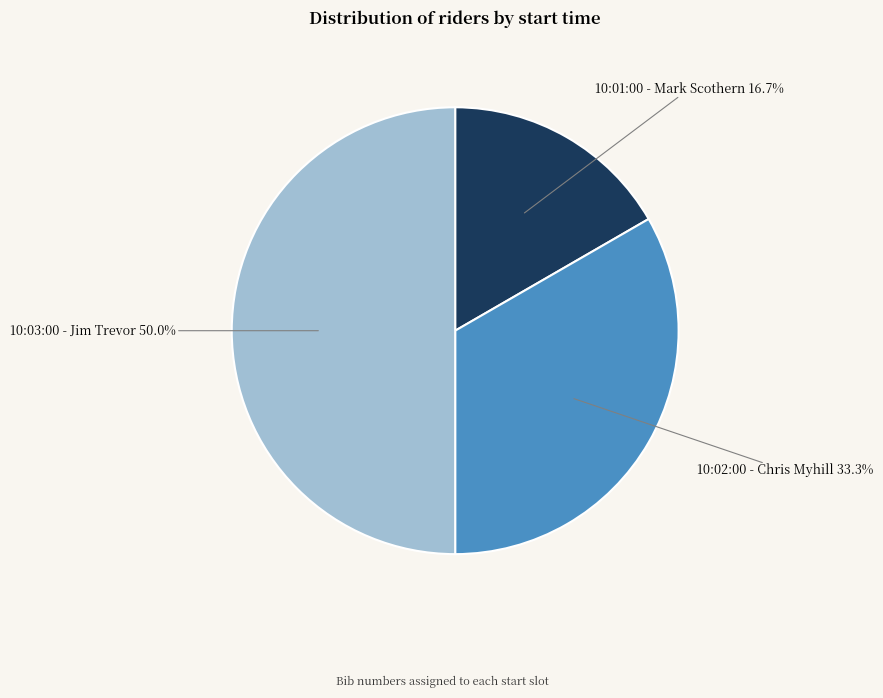

Is the sum of 10:01:00 - Mark Scothern and 10:03:00 - Jim Trevor greater than half?

Yes